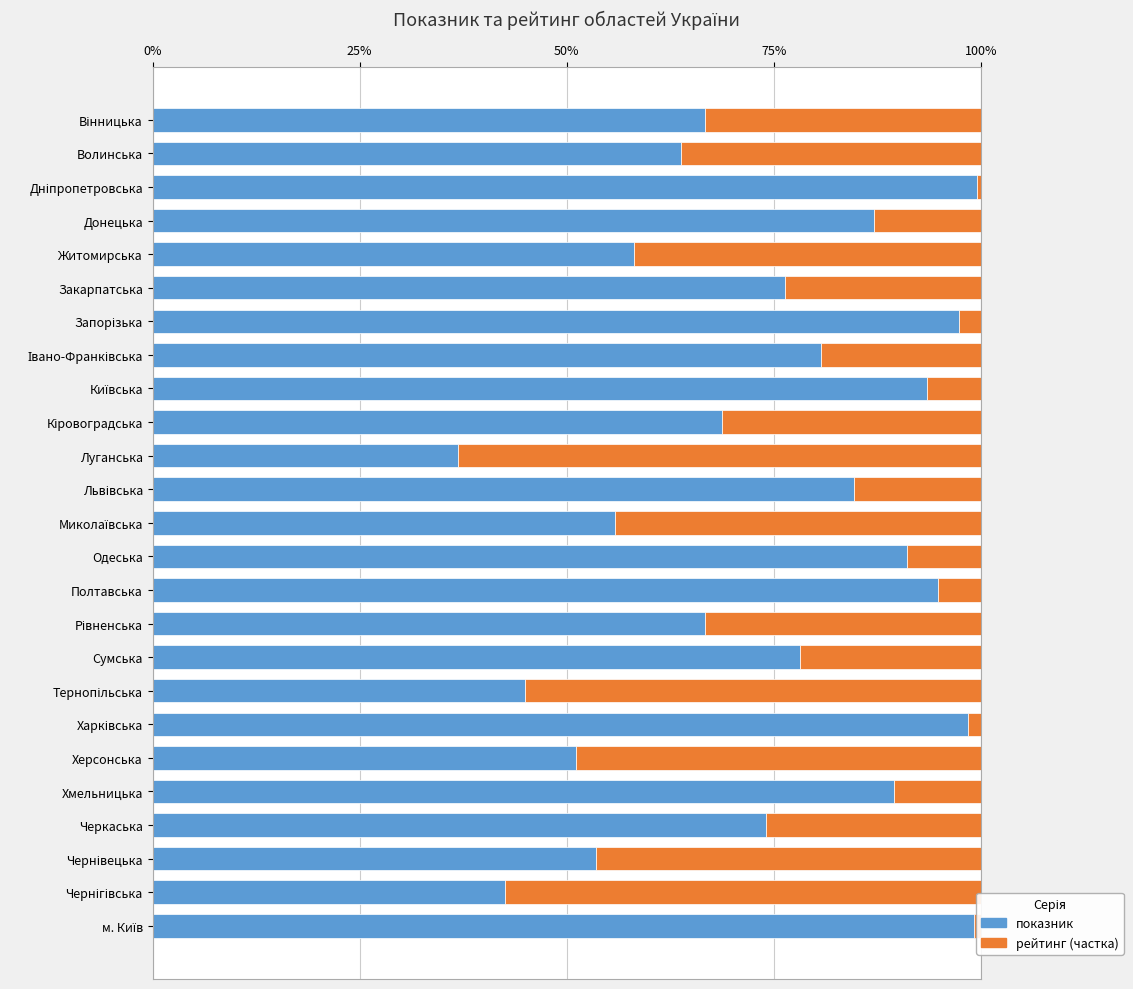

What position from the right is Закарпатська?

20